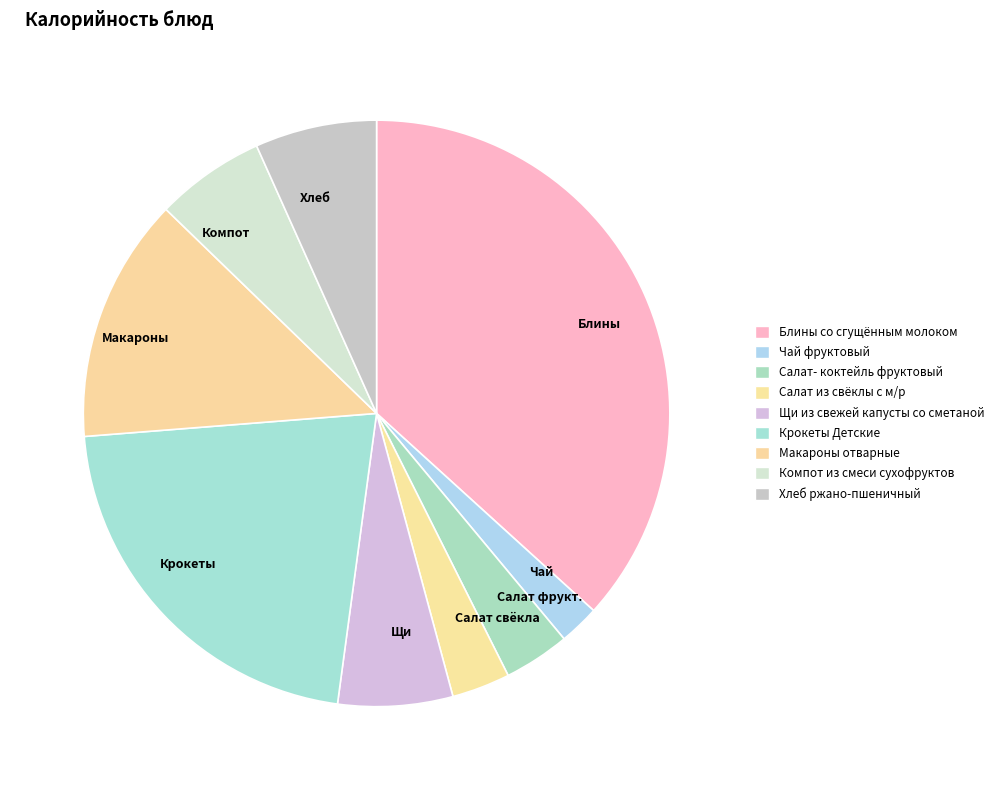

Which slice is the largest?

Блины со сгущённым молоком